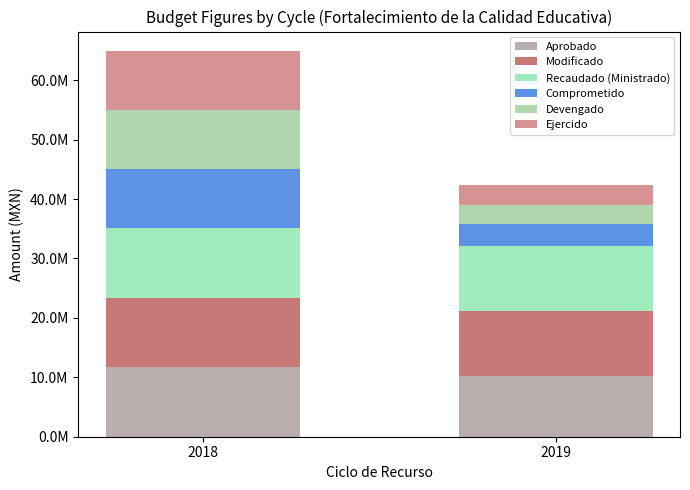

The value of Aprobado at 2018 is 18865214.8. True or false?

False